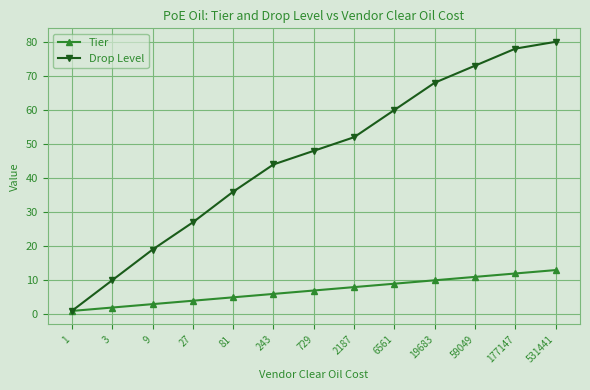

What is the value of the Tier point at the 7th from the left?

7